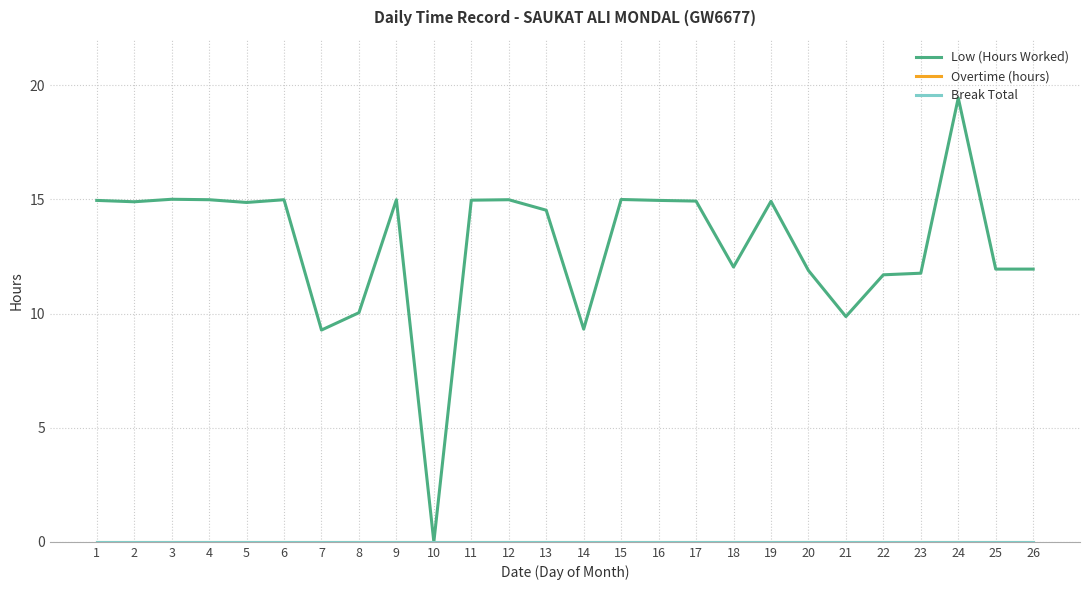

Is it true that Low (Hours Worked) equals 14.9 at 2?

True